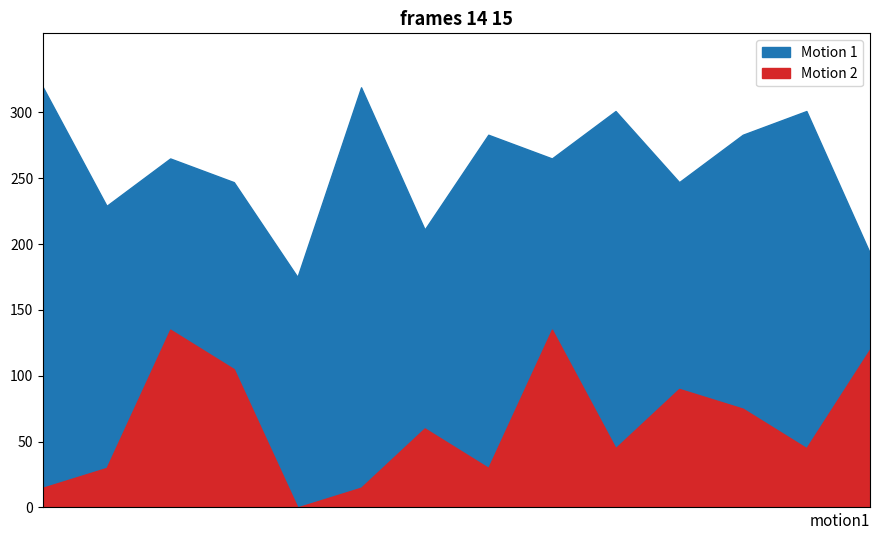

Which series has the largest total across all categories?

Motion 1